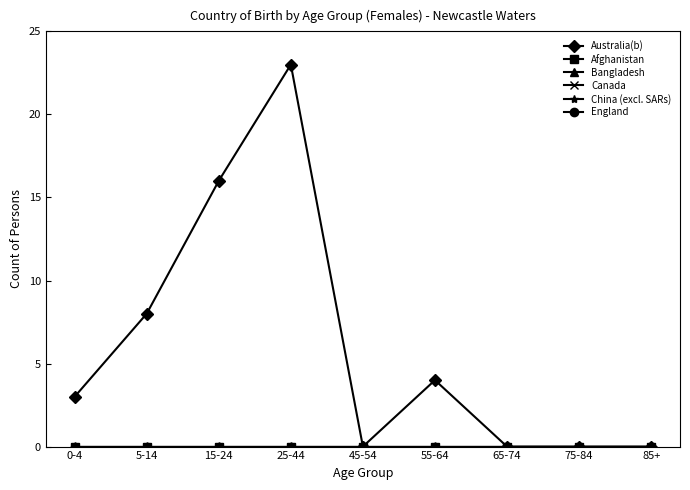

Reading left to right, what are all the values shown in this chart?

Australia(b): 0-4=3	5-14=8	15-24=16	25-44=23	45-54=0	55-64=4	65-74=0	75-84=0	85+=0
Afghanistan: 0-4=0	5-14=0	15-24=0	25-44=0	45-54=0	55-64=0	65-74=0	75-84=0	85+=0
Bangladesh: 0-4=0	5-14=0	15-24=0	25-44=0	45-54=0	55-64=0	65-74=0	75-84=0	85+=0
Canada: 0-4=0	5-14=0	15-24=0	25-44=0	45-54=0	55-64=0	65-74=0	75-84=0	85+=0
China (excl. SARs): 0-4=0	5-14=0	15-24=0	25-44=0	45-54=0	55-64=0	65-74=0	75-84=0	85+=0
England: 0-4=0	5-14=0	15-24=0	25-44=0	45-54=0	55-64=0	65-74=0	75-84=0	85+=0